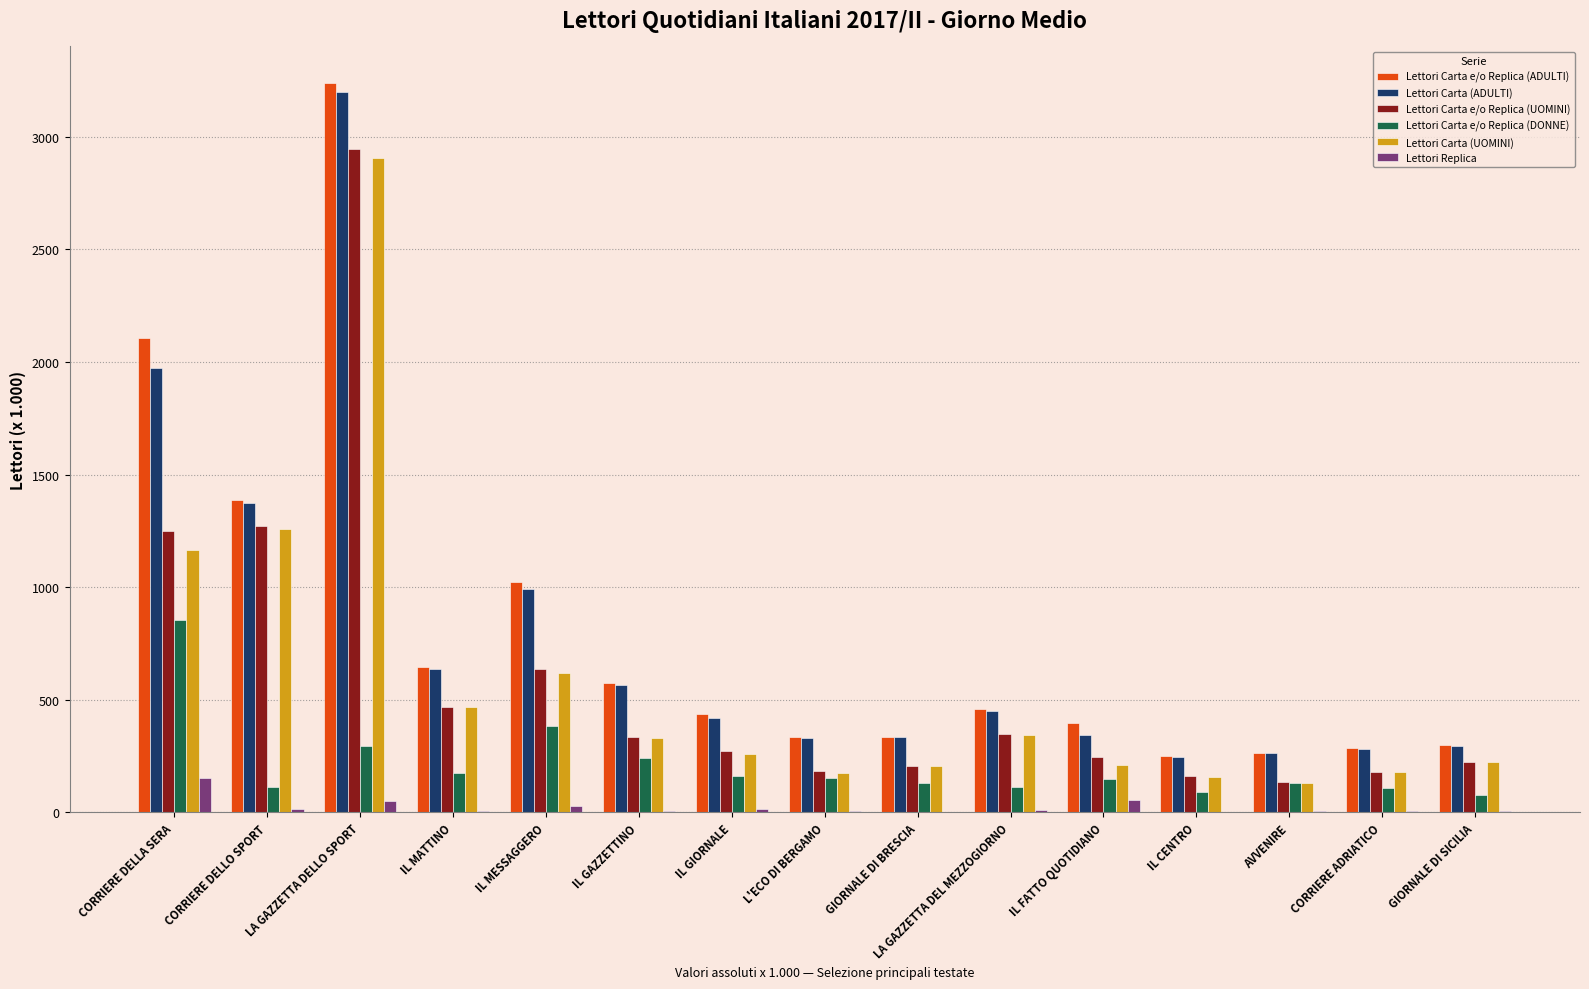

How many data points does each series have?

15